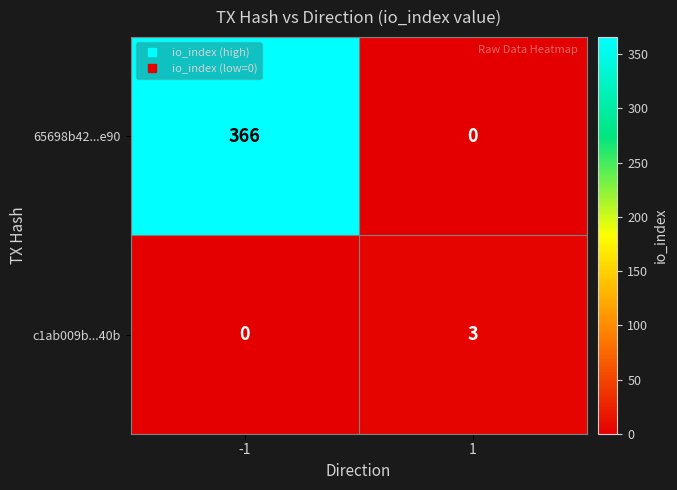

What is the sum of all 65698b42...e90 values?

366